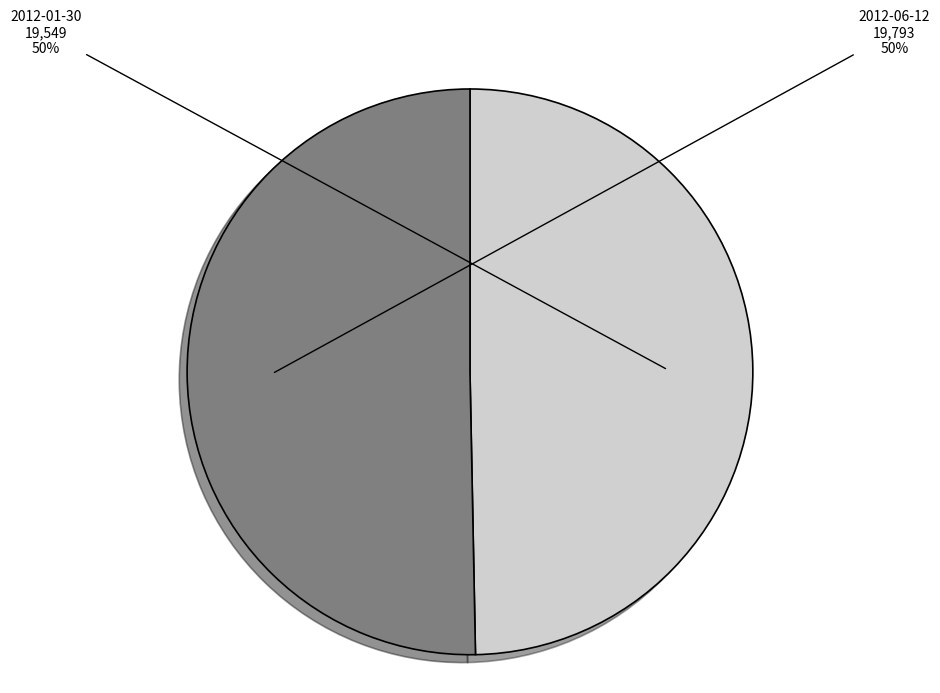

How many segments does this pie chart have?

2